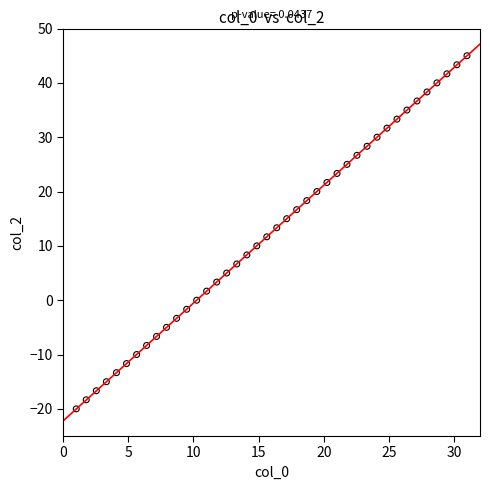

What is the range of Y values (max minus min)?

65.0